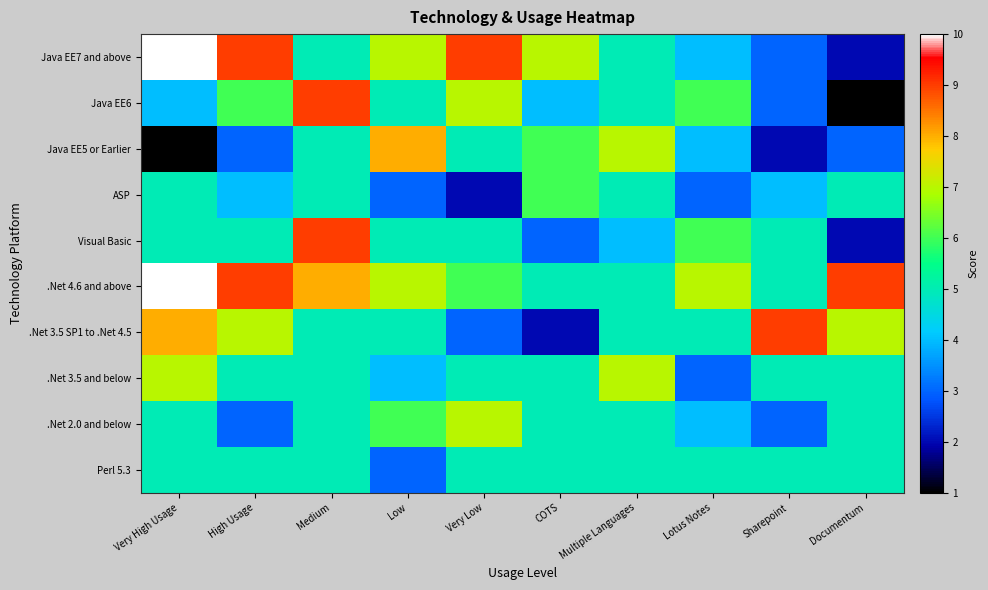

Reading left to right, transcribe all the data shown in this chart.

Java EE7 and above: Very High Usage=10	High Usage=9	Medium=5	Low=7	Very Low=9	COTS=7	Multiple Languages=5	Lotus Notes=4	Sharepoint=3	Documentum=2
Java EE6: Very High Usage=4	High Usage=6	Medium=9	Low=5	Very Low=7	COTS=4	Multiple Languages=5	Lotus Notes=6	Sharepoint=3	Documentum=1
Java EE5 or Earlier: Very High Usage=1	High Usage=3	Medium=5	Low=8	Very Low=5	COTS=6	Multiple Languages=7	Lotus Notes=4	Sharepoint=2	Documentum=3
ASP: Very High Usage=5	High Usage=4	Medium=5	Low=3	Very Low=2	COTS=6	Multiple Languages=5	Lotus Notes=3	Sharepoint=4	Documentum=5
Visual Basic: Very High Usage=5	High Usage=5	Medium=9	Low=5	Very Low=5	COTS=3	Multiple Languages=4	Lotus Notes=6	Sharepoint=5	Documentum=2
.Net 4.6 and above: Very High Usage=10	High Usage=9	Medium=8	Low=7	Very Low=6	COTS=5	Multiple Languages=5	Lotus Notes=7	Sharepoint=5	Documentum=9
.Net 3.5 SP1 to .Net 4.5: Very High Usage=8	High Usage=7	Medium=5	Low=5	Very Low=3	COTS=2	Multiple Languages=5	Lotus Notes=5	Sharepoint=9	Documentum=7
.Net 3.5 and below: Very High Usage=7	High Usage=5	Medium=5	Low=4	Very Low=5	COTS=5	Multiple Languages=7	Lotus Notes=3	Sharepoint=5	Documentum=5
.Net 2.0 and below: Very High Usage=5	High Usage=3	Medium=5	Low=6	Very Low=7	COTS=5	Multiple Languages=5	Lotus Notes=4	Sharepoint=3	Documentum=5
Perl 5.3: Very High Usage=5	High Usage=5	Medium=5	Low=3	Very Low=5	COTS=5	Multiple Languages=5	Lotus Notes=5	Sharepoint=5	Documentum=5